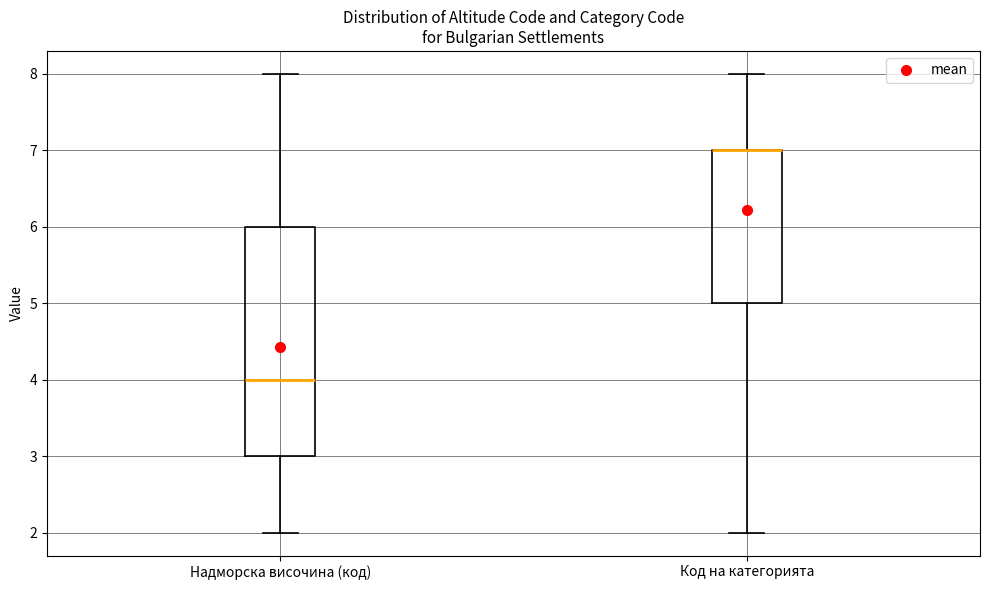

Reading left to right, read every box against the y-axis: the position of its median line, the range the box covers, and the ends of its whiskers. The values are not printed on the chart, so give them approximately, as read against the axis.

Надморска височина (код): median 4, box 3 to 6, whiskers 2 to 8
Код на категорията: median 7 (drawn on the box's upper edge), box 5 to 7, whiskers 2 to 8